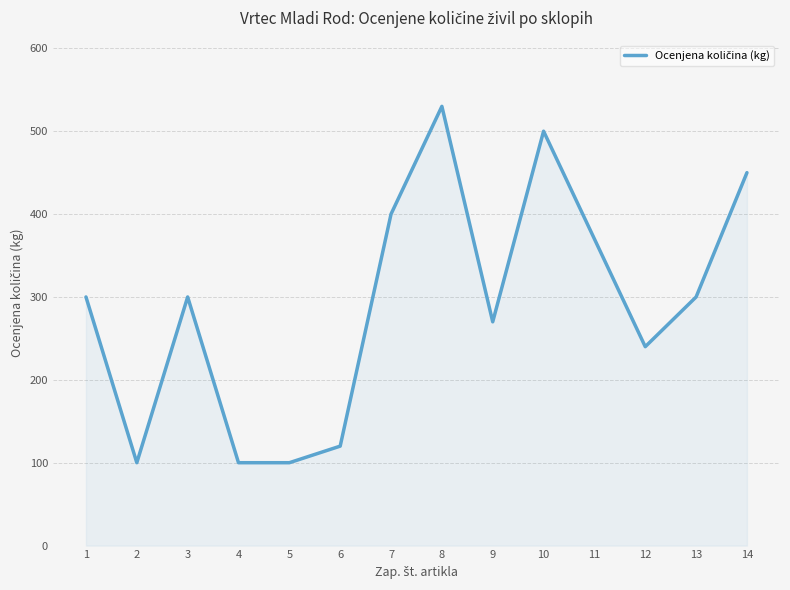

True or false: the data shows 25 at 5.

False